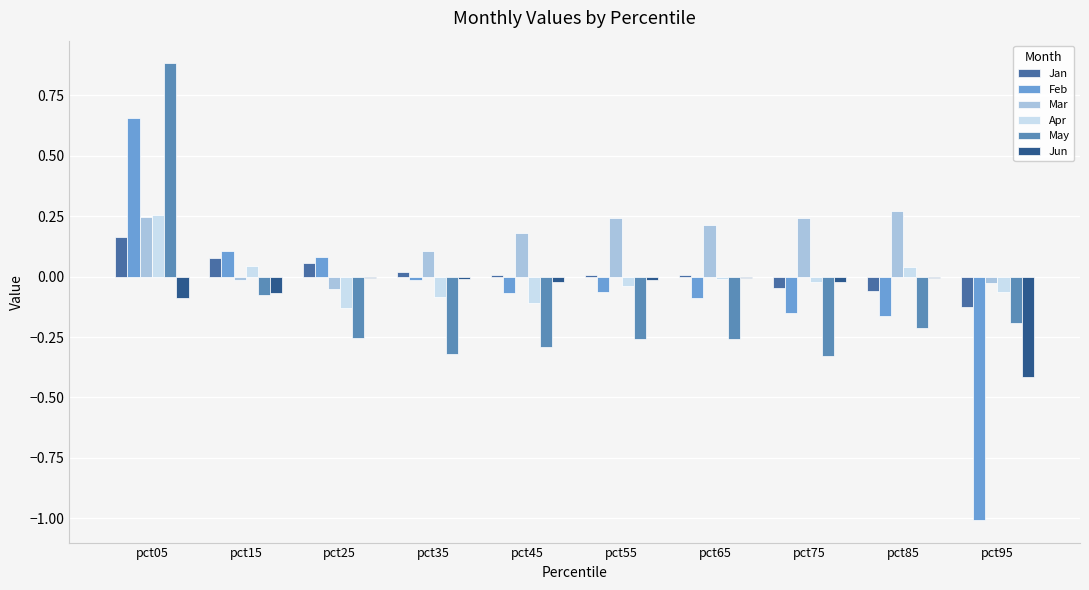

Are the bars horizontal?

No